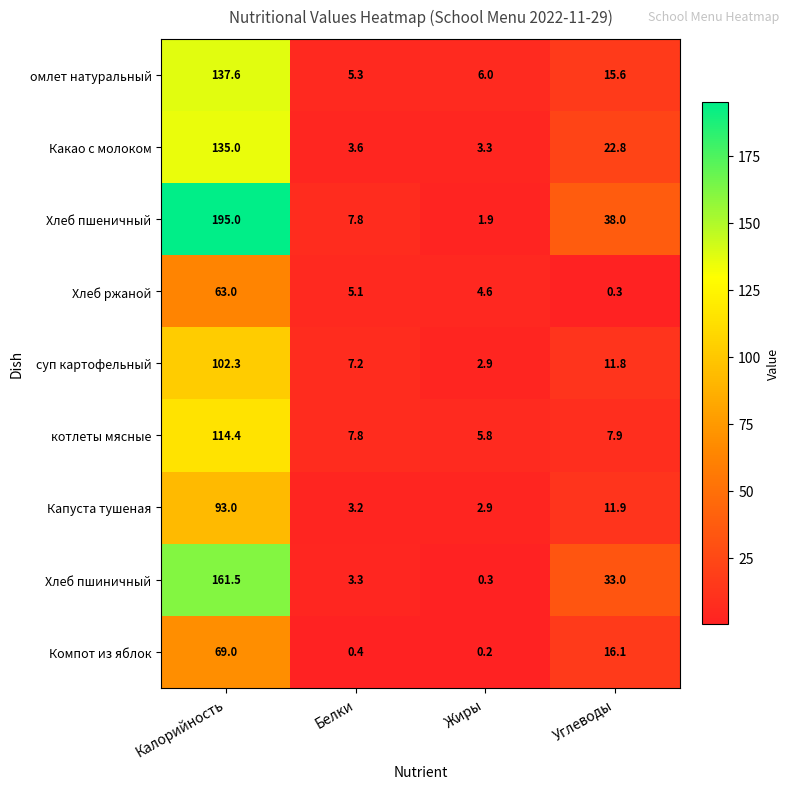

What is the maximum value for Хлеб ржаной?

63.0